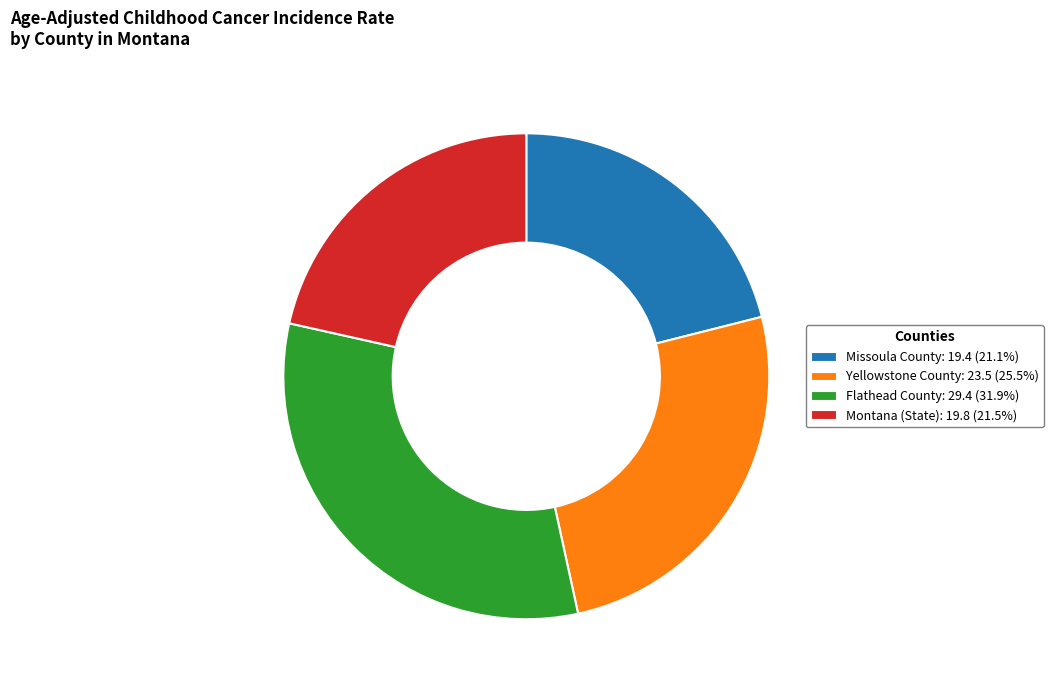

What is the ratio of the value at Missoula County to the value at Flathead County?

0.7